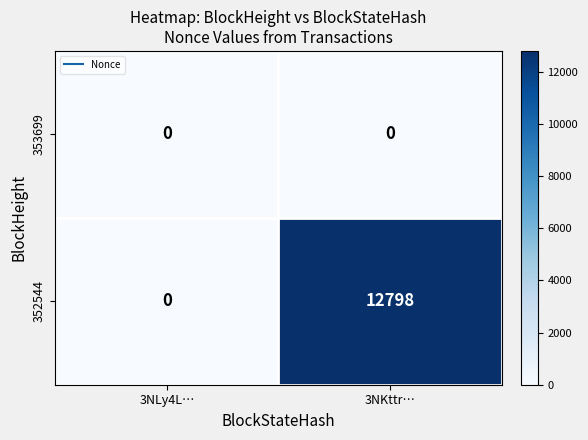

Reading left to right, transcribe all the data shown in this chart.

353699: 0	0
352544: 0	12798